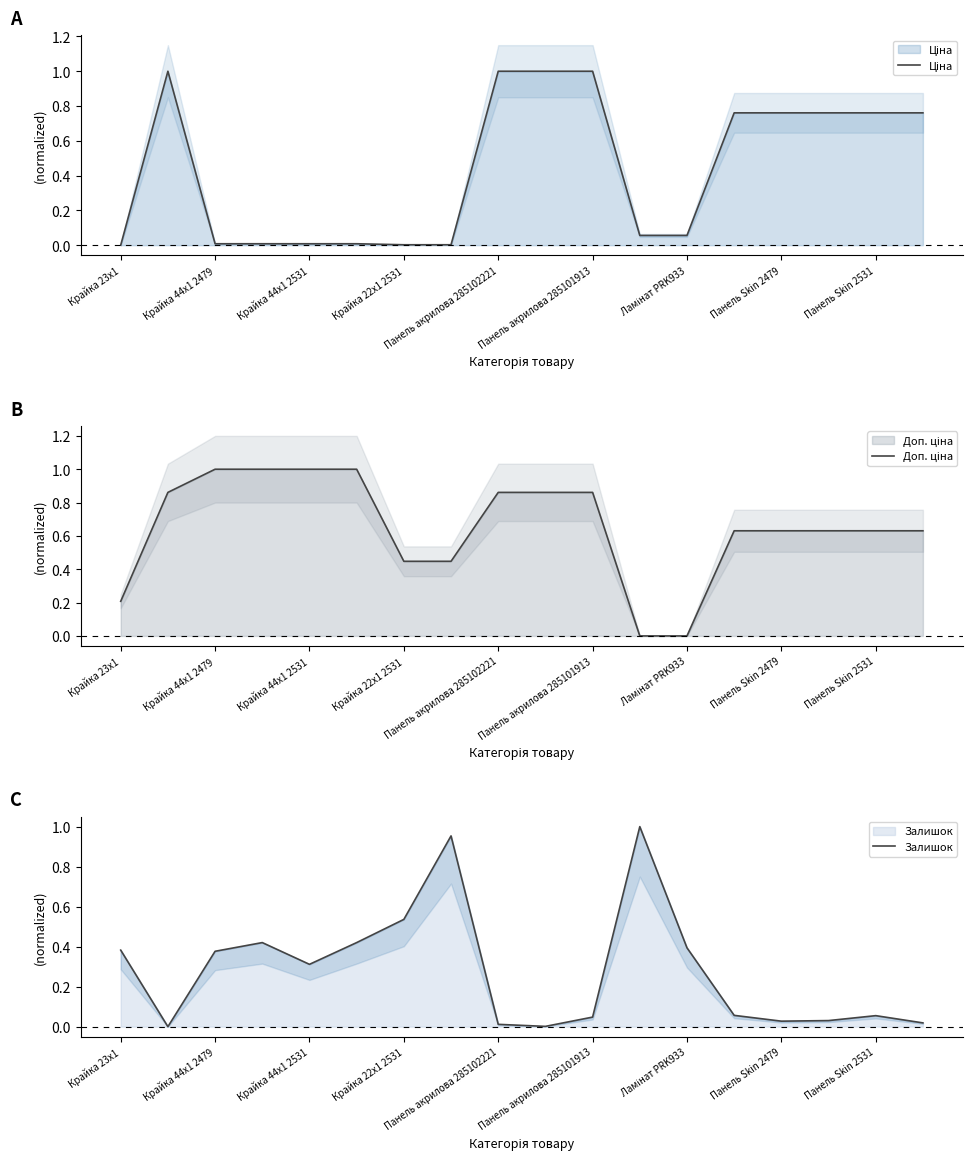

What is the total value across all series at Ламінат PRK933?

0.5